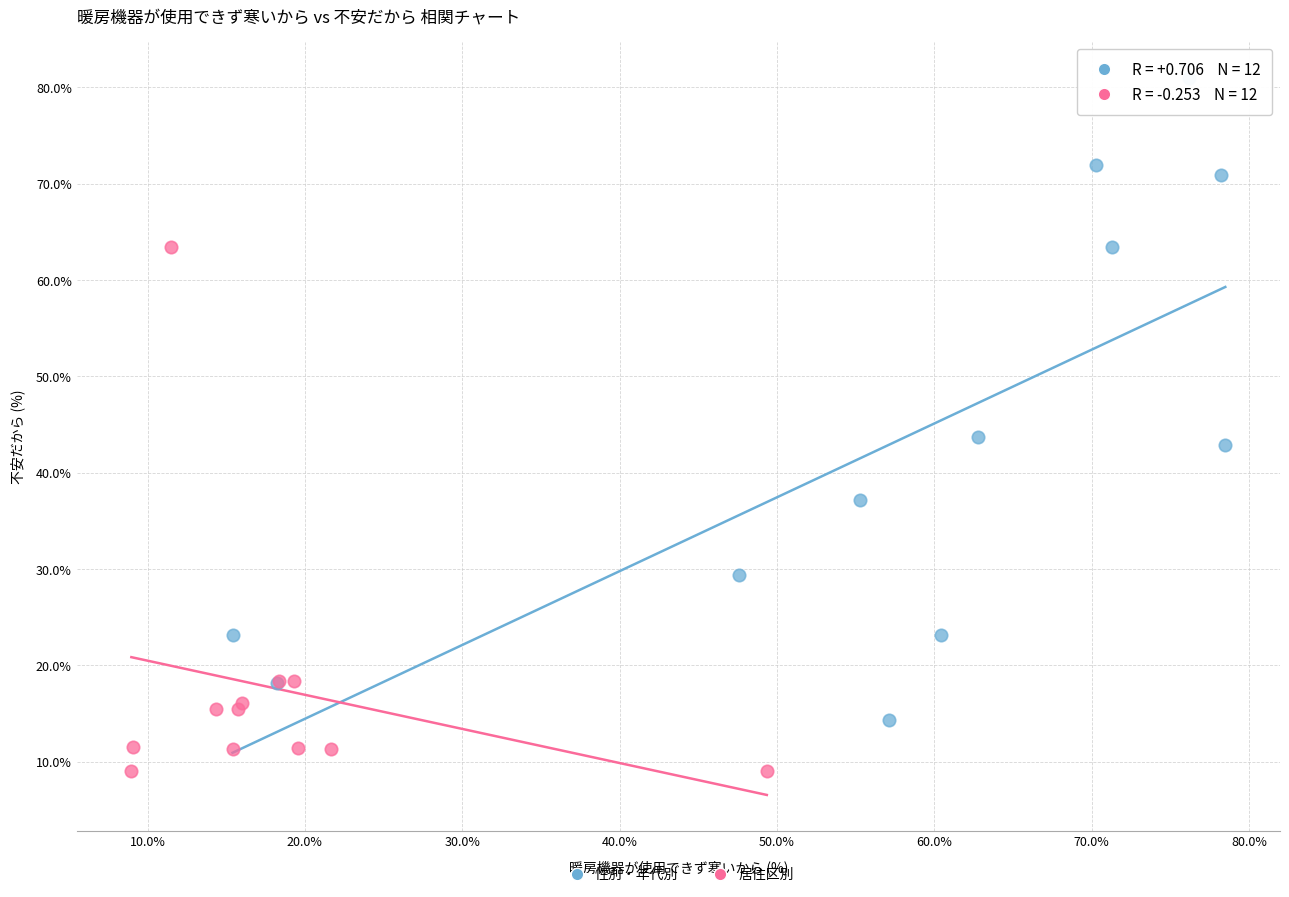

What are all the series names shown in the legend?

性別・年代別, 居住区別